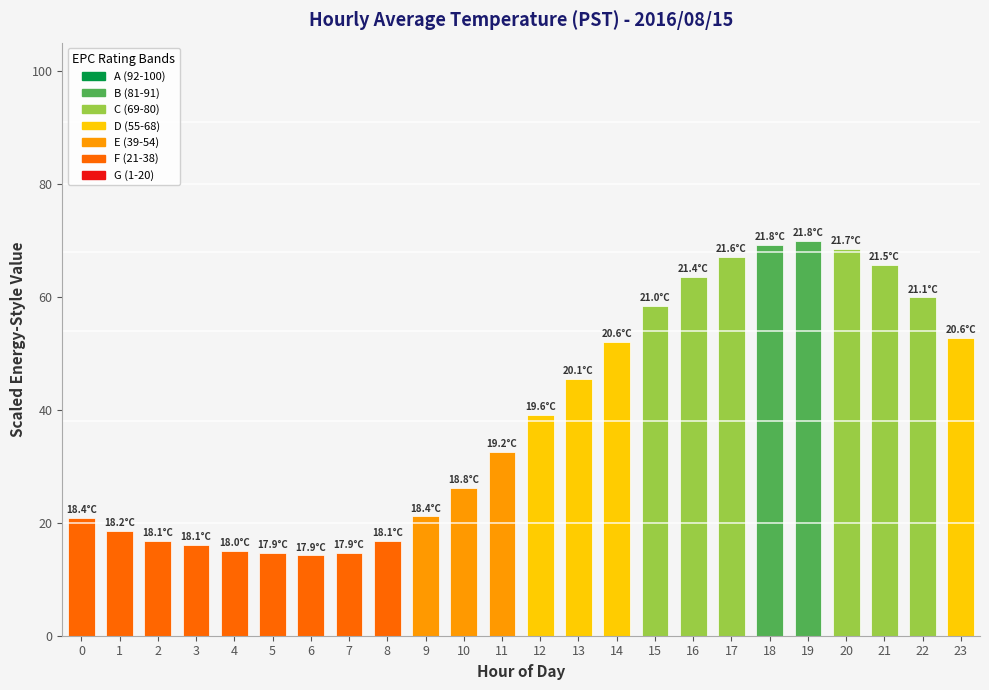

What is the change in value from 0 to 3?

-4.7